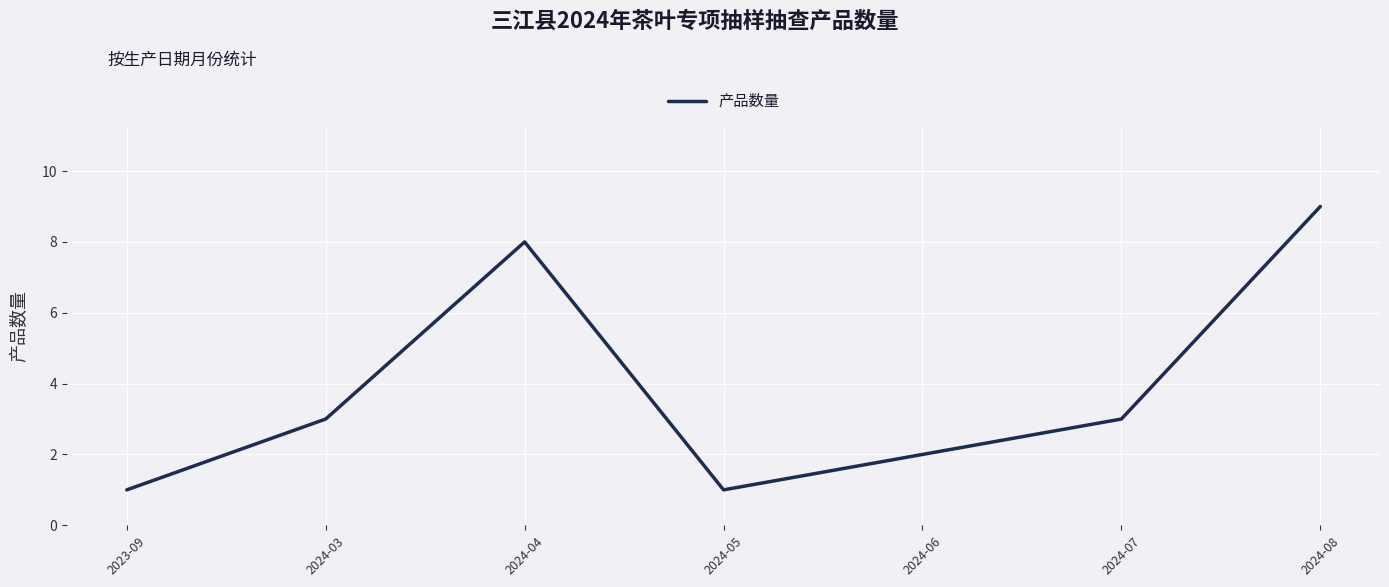

Which has a higher value, 2024-08 or 2024-04?

2024-08